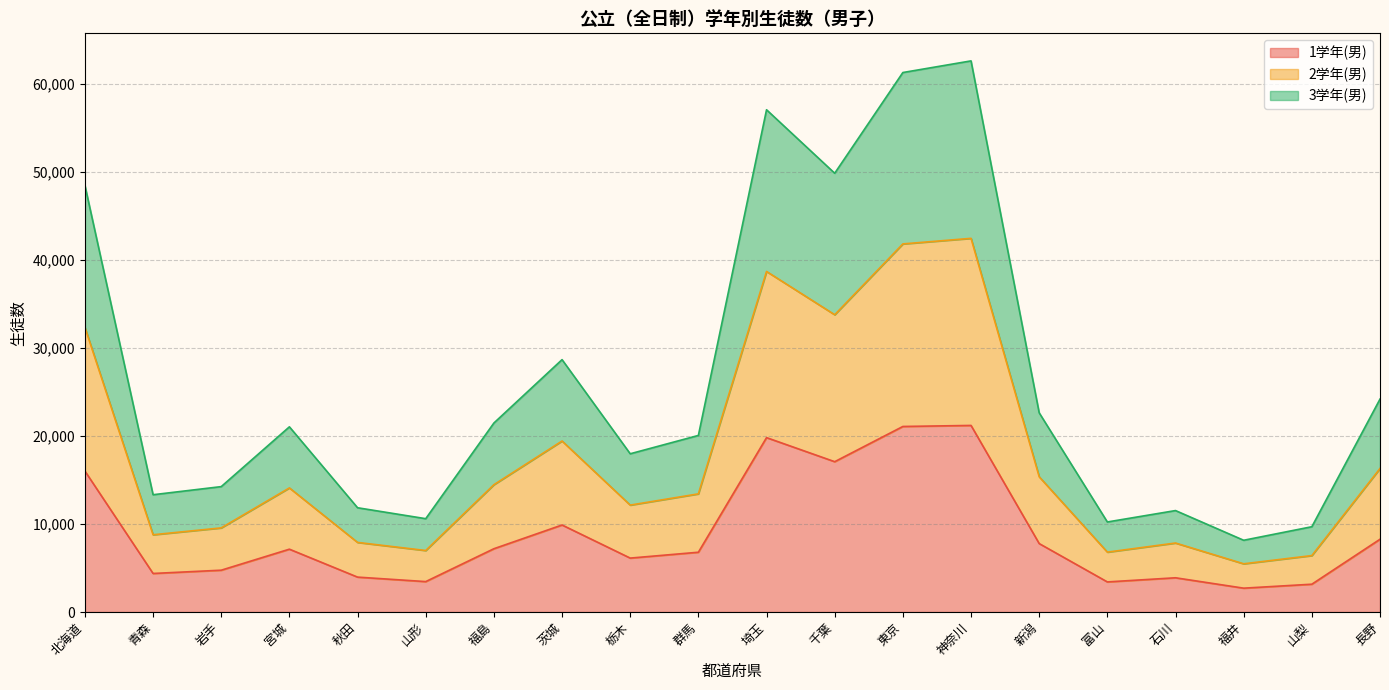

What is the total value across all series at 宮城?

21044